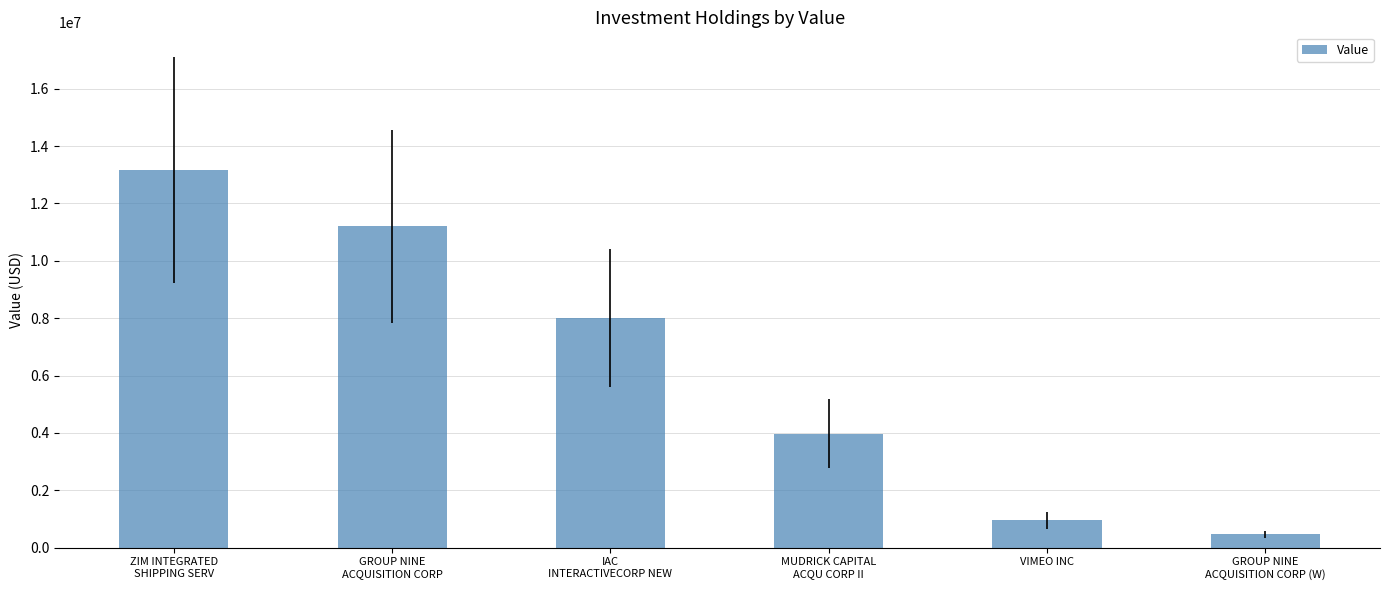

What is the difference between the maximum and minimum values?

12706000